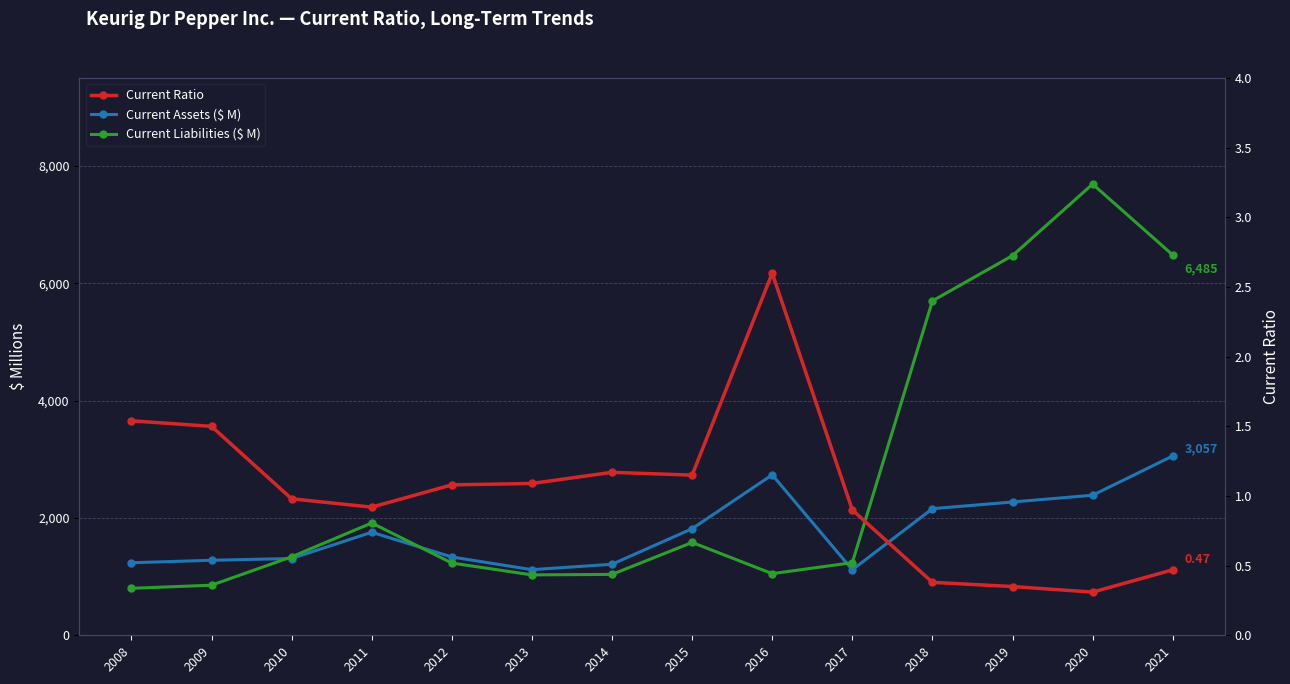

What is the total value across all series at 2020?

10082.3